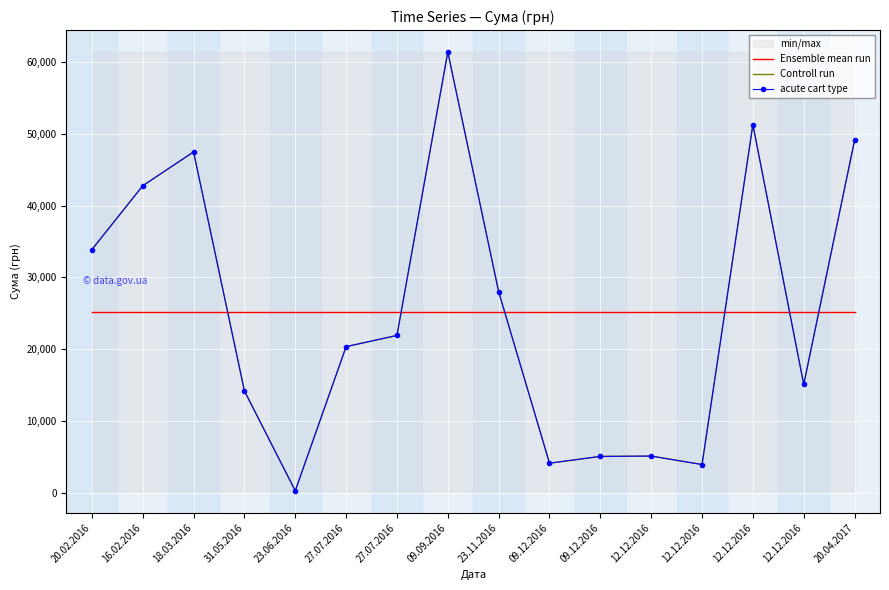

Which series has the largest total across all categories?

Ensemble mean run